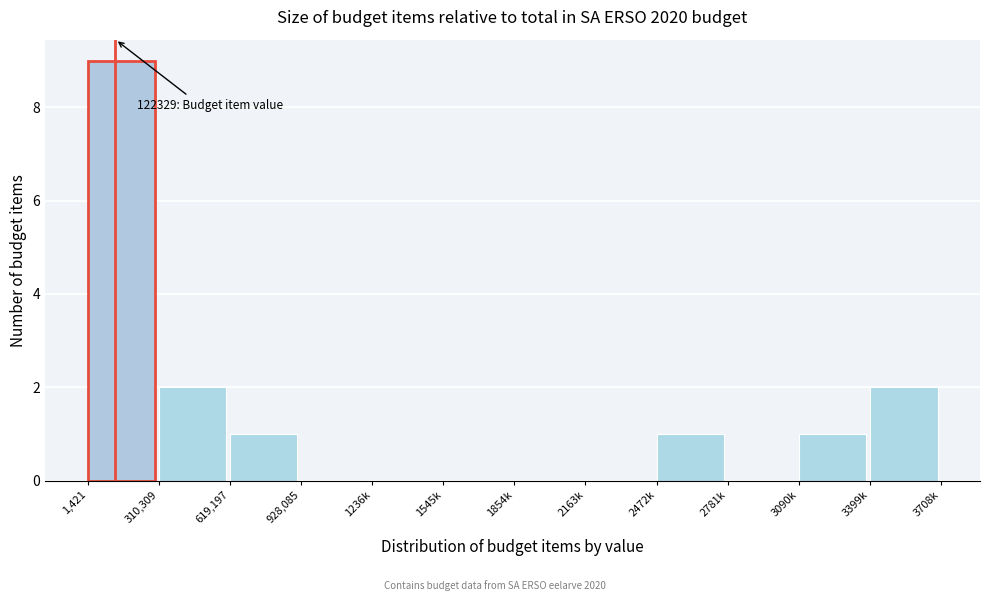

Reading right to left, extract all data points from this chart.

3399k=2	3090k=1	2781k=0	2472k=1	2163k=0	1854k=0	1545k=0	1236k=0	928,085=0	619,197=1	310,309=2	1,421=9